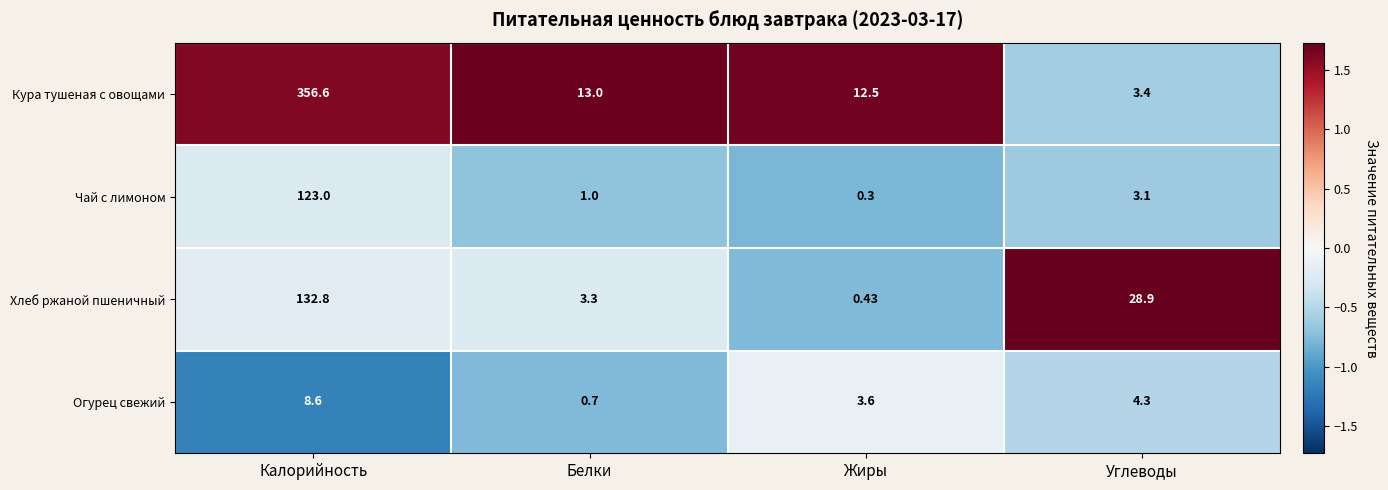

How many data points does each series have?

4